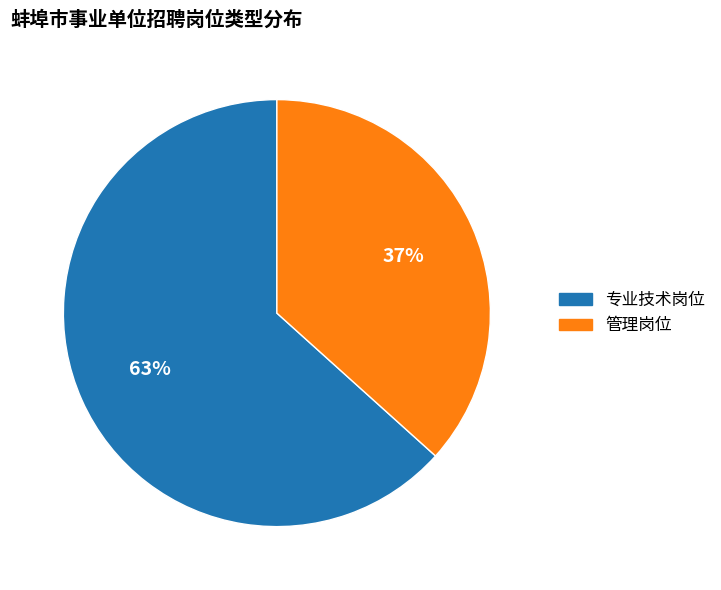

To the nearest percent, what percentage of the pie is 管理岗位?

37%